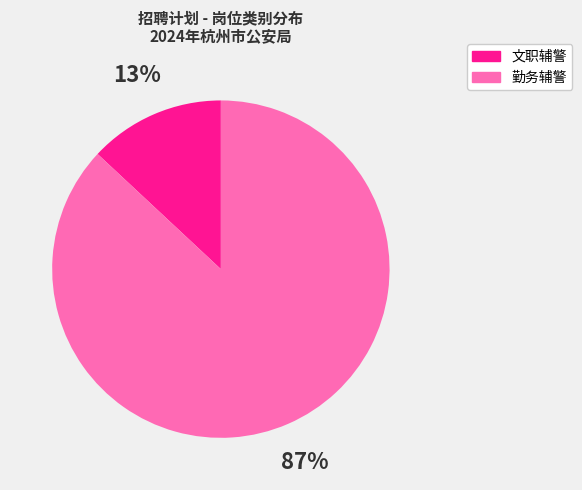

Is there a majority slice in this chart?

Yes